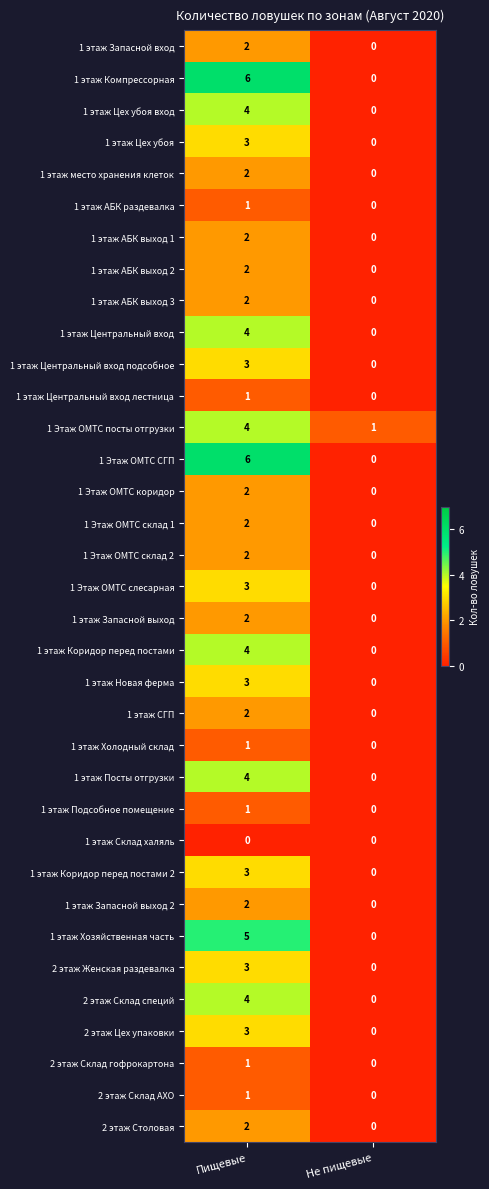

What is the total value across all series at Не пищевые?

1